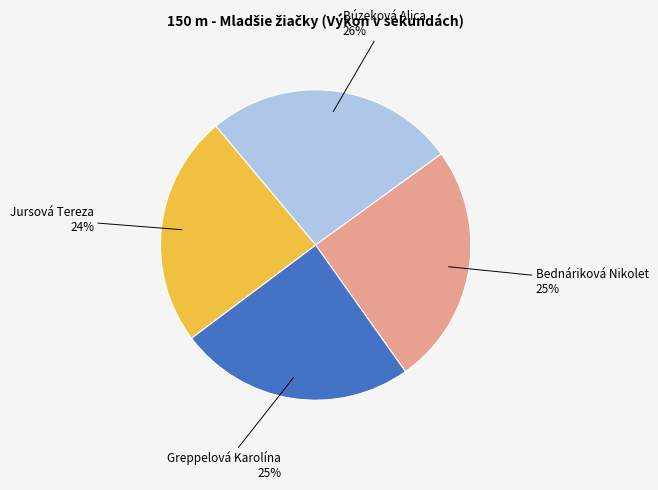

Does any single category account for the majority?

No